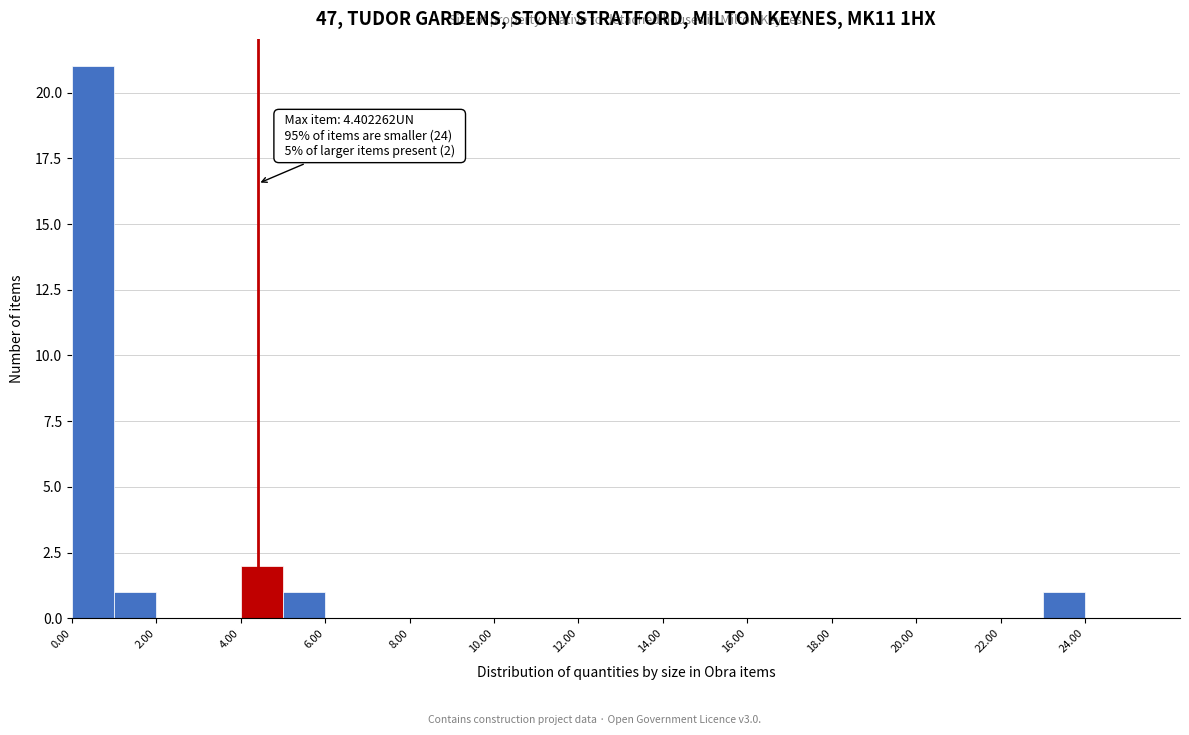

Over which range of the x-axis is the bar tallest?

0 to 1